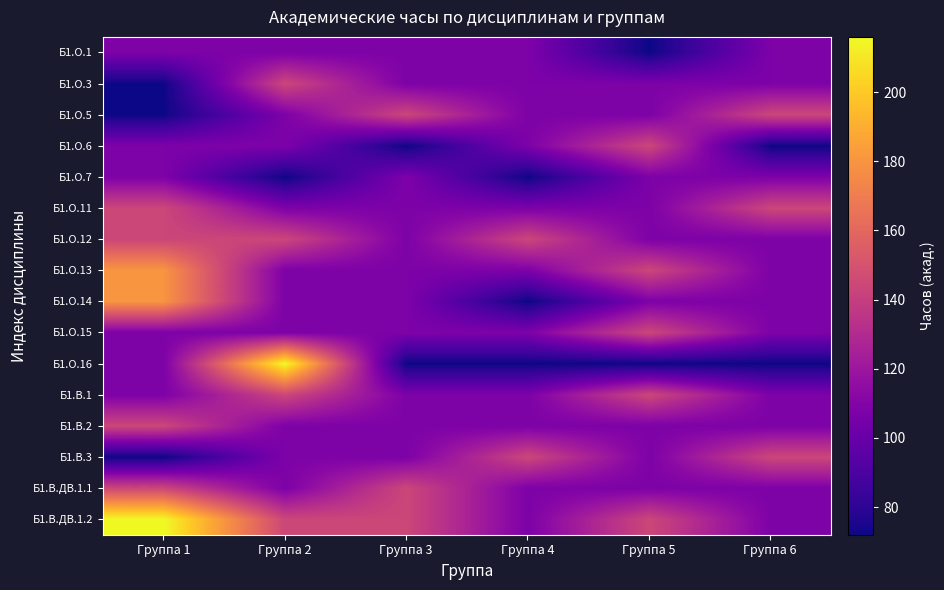

Which series has the largest total across all categories?

Б1.В.ДВ.1.2